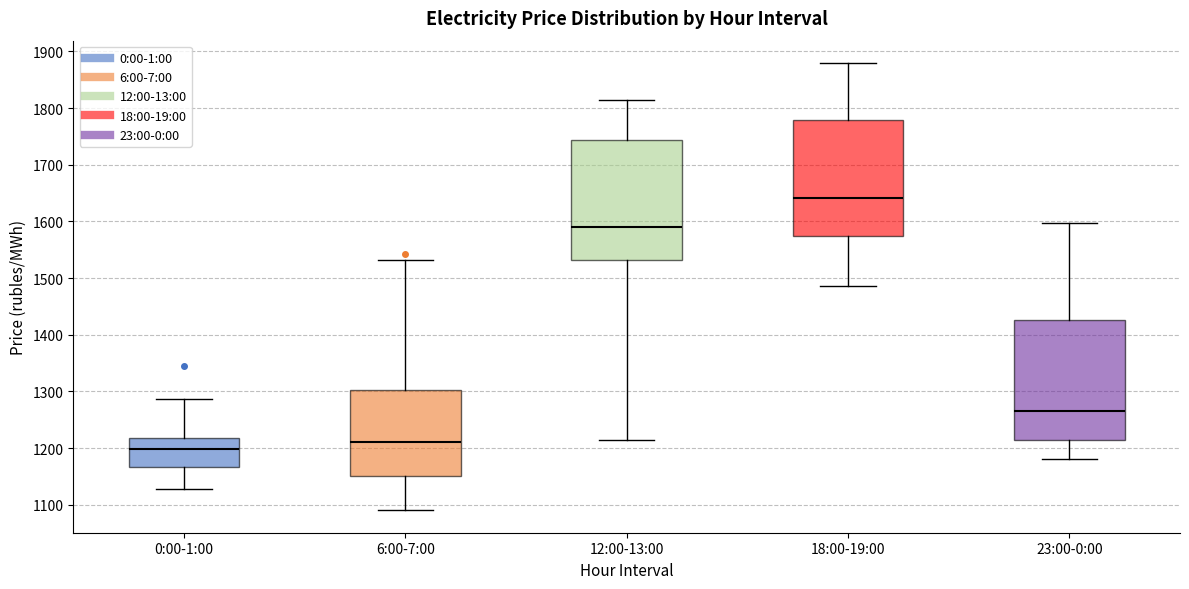

Reading left to right, transcribe this box plot: for each box, give where its median line is, the range the box spans, and where its two whiskers end, as read against the y-axis. The values are not printed on the chart, so give them approximately, as read against the axis.

0:00-1:00: median 1200, box 1170 to 1220, whiskers 1130 to 1290
6:00-7:00: median 1210, box 1150 to 1300, whiskers 1090 to 1530
12:00-13:00: median 1590, box 1530 to 1740, whiskers 1210 to 1810
18:00-19:00: median 1640, box 1570 to 1780, whiskers 1490 to 1880
23:00-0:00: median 1270, box 1210 to 1430, whiskers 1180 to 1600